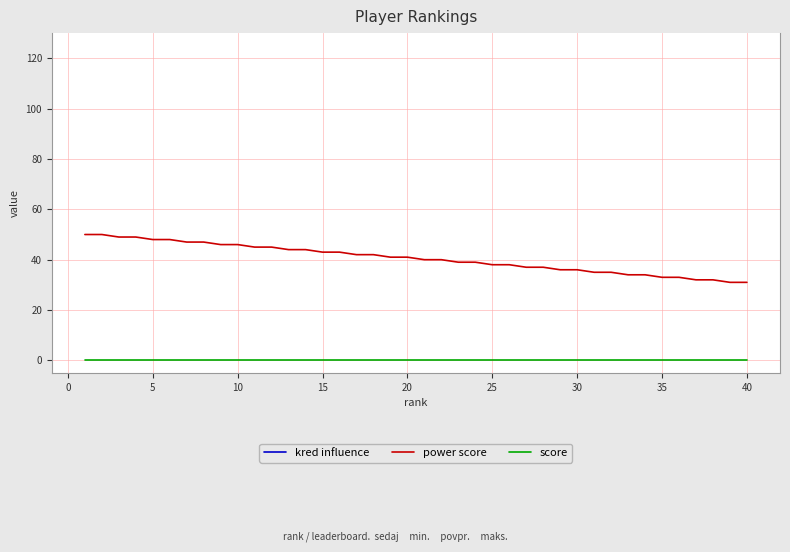

What is the lowest value of the power score series?

31